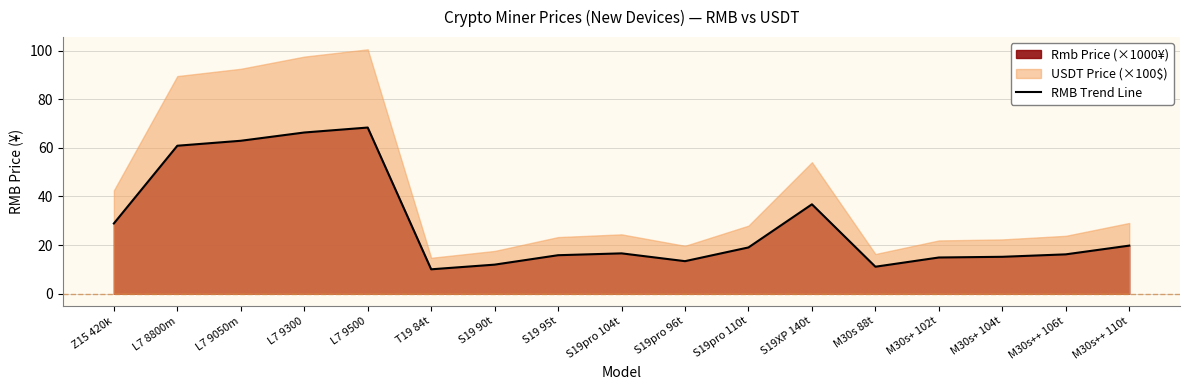

What is the change in value from M30s+ 104t to M30s++ 106t?

+1.0